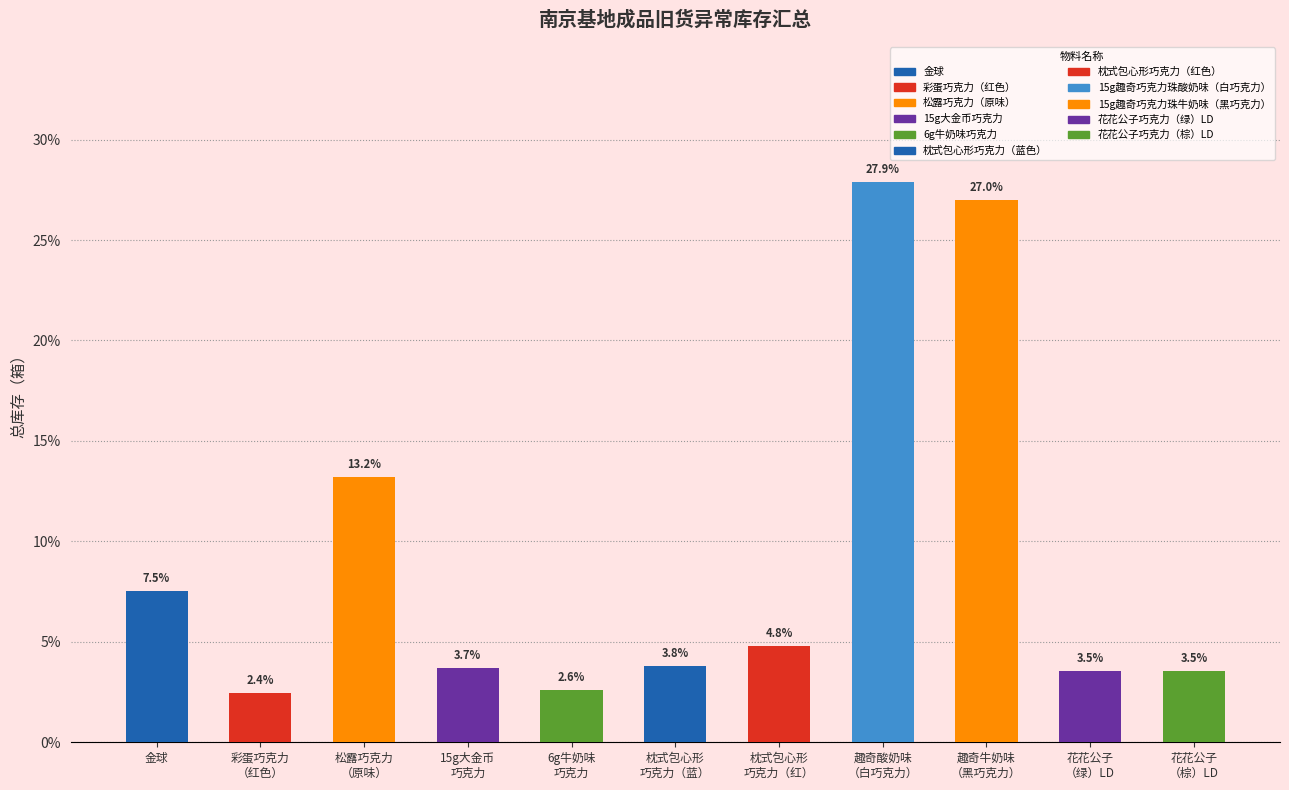

At which category does the chart reach its minimum across all series?

彩蛋巧克力
（红色）